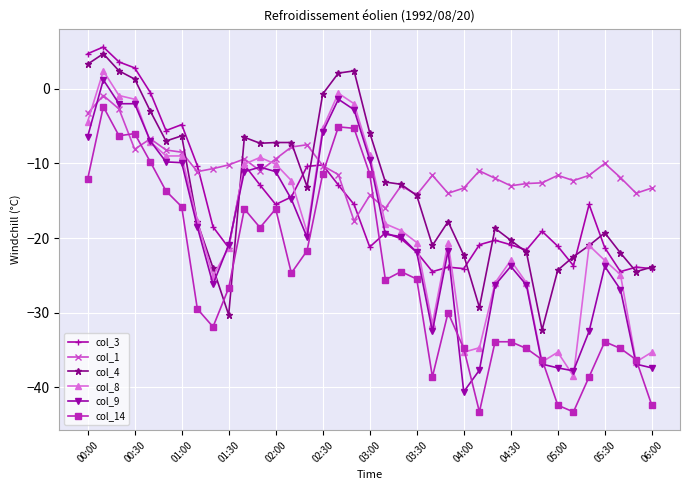

How many data points in col_9 are less than -19?

21